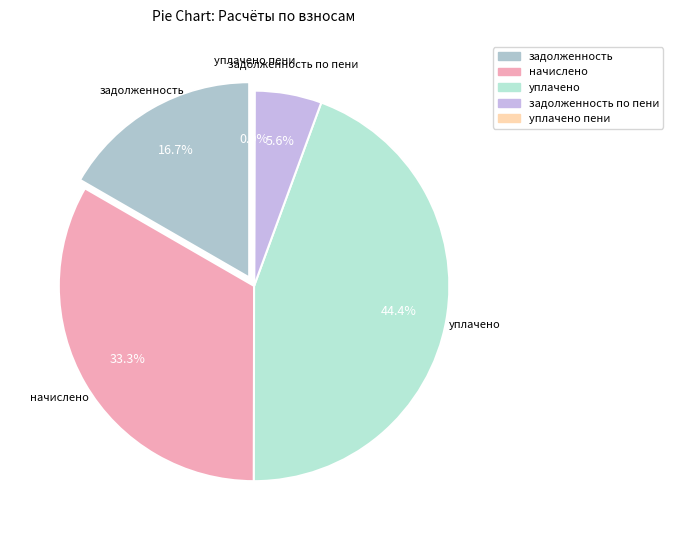

Does уплачено пени account for over 50% of the chart?

No